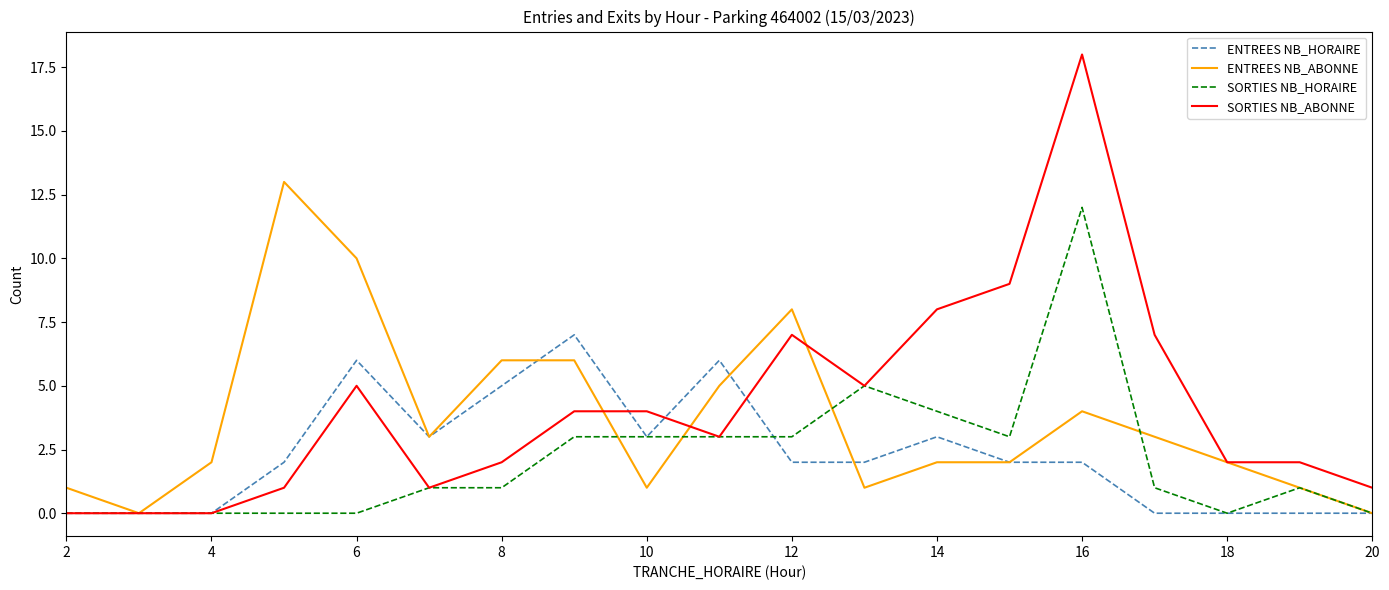

What is the maximum value shown in the chart?

18